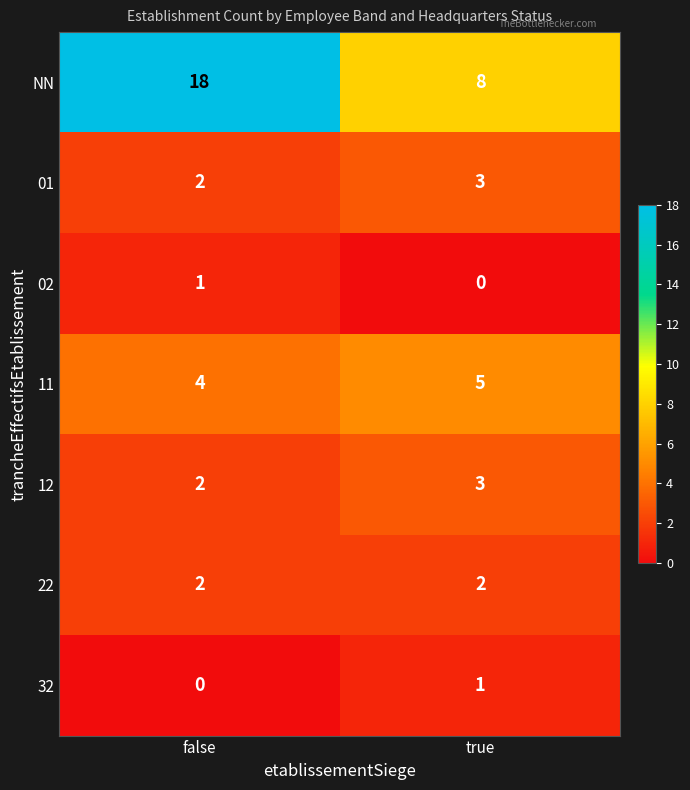

How many categories are shown in the chart?

2